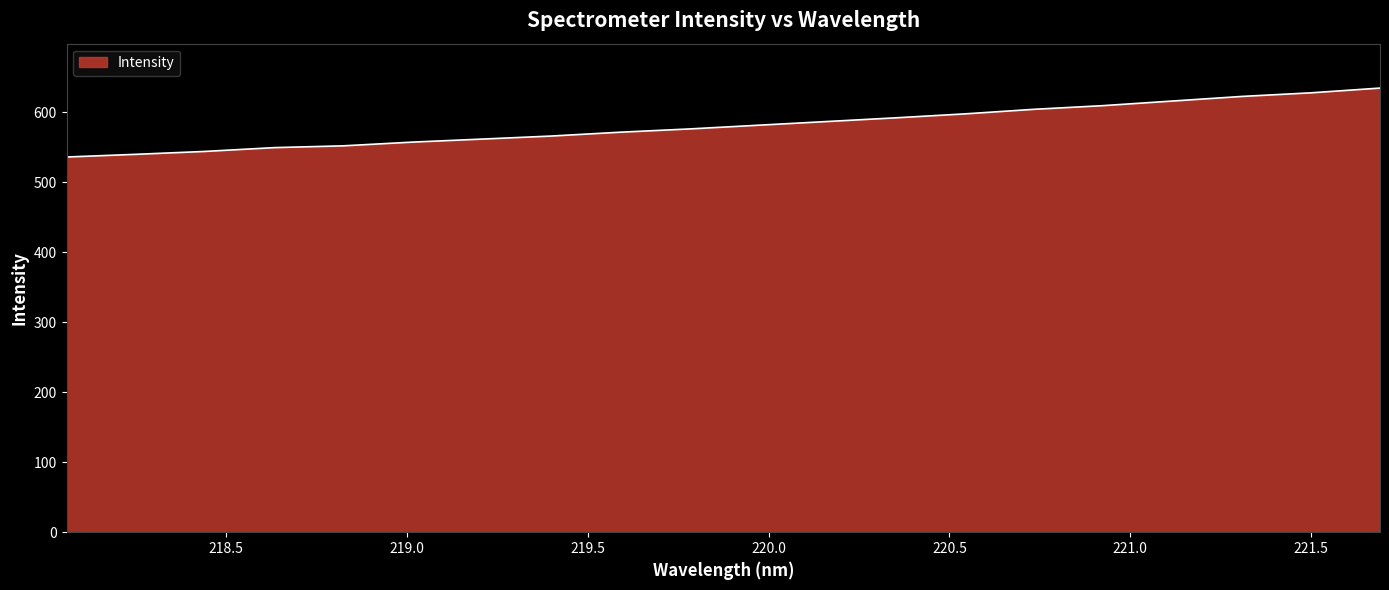

What is the greatest value displayed?

634.4